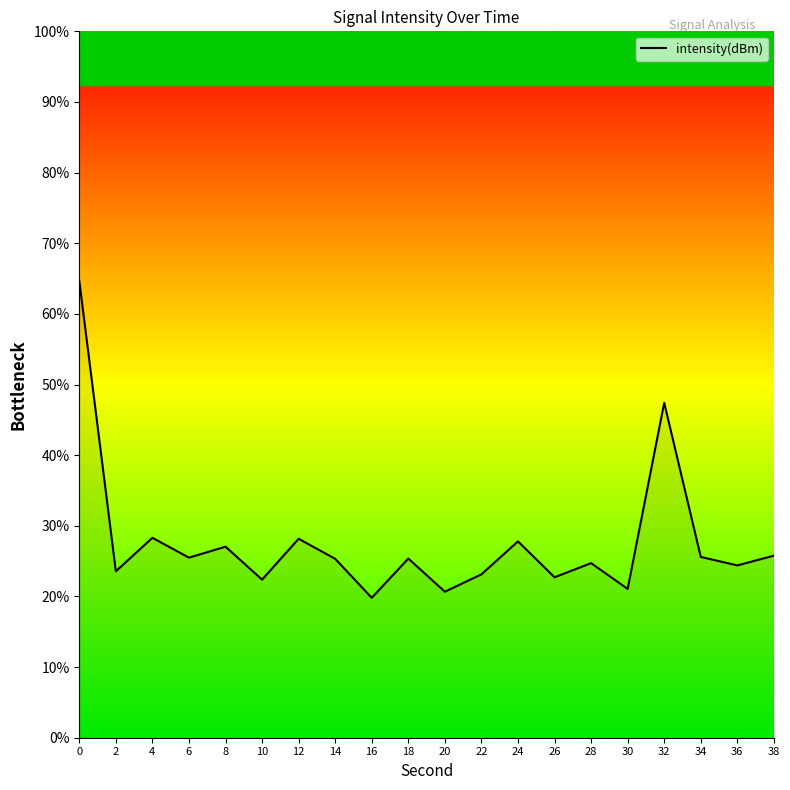

What is the difference between the maximum and second lowest values?

44.0